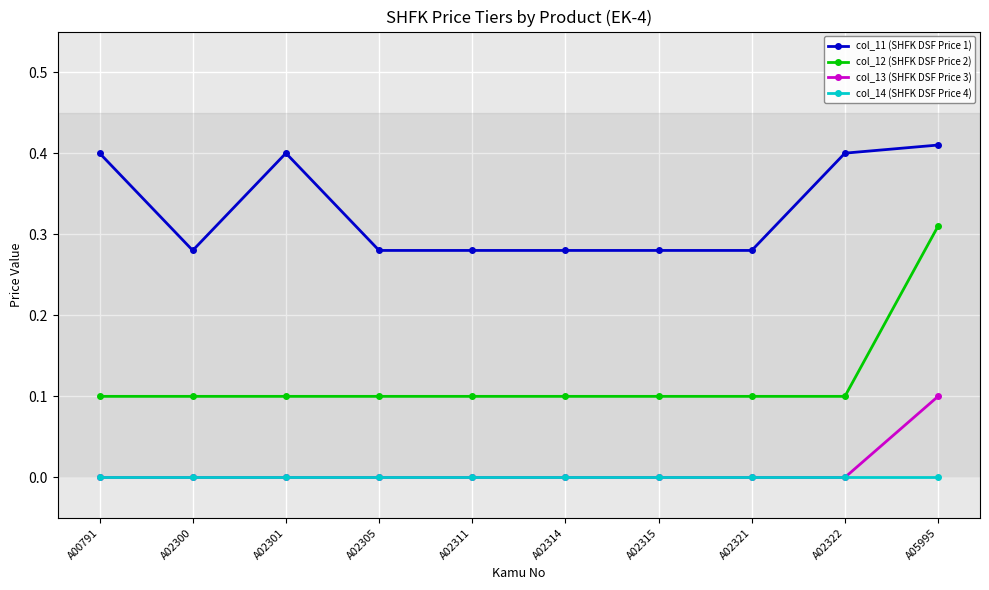

What is the value of the col_12 (SHFK DSF Price 2) point at the 5th from the left?

0.1